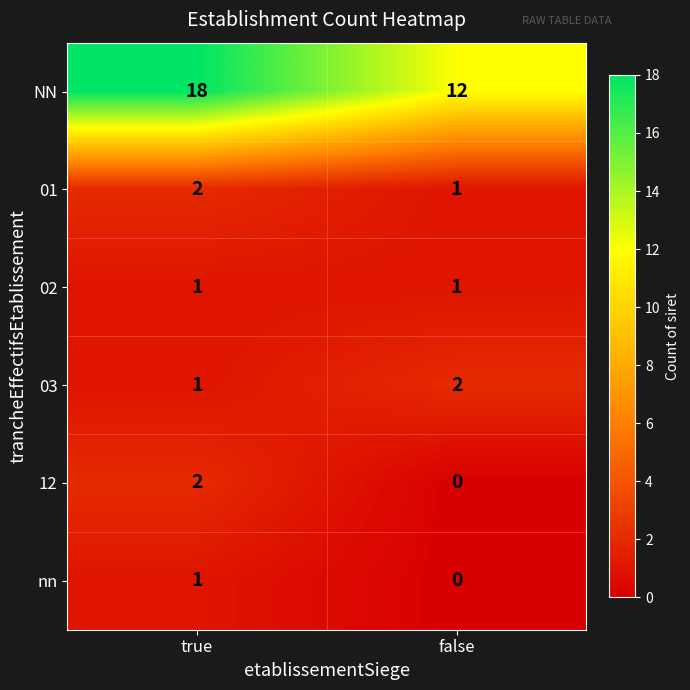

Reading right to left, list all the values displayed in this chart.

NN: 12	18
01: 1	2
02: 1	1
03: 2	1
12: 0	2
nn: 0	1